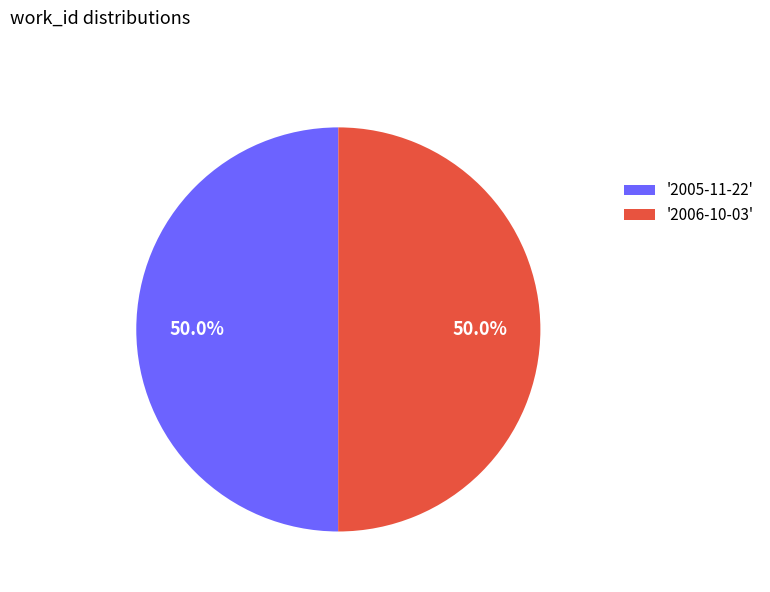

Approximately how many times larger is the value at '2005-11-22' compared to '2006-10-03'?

1.0